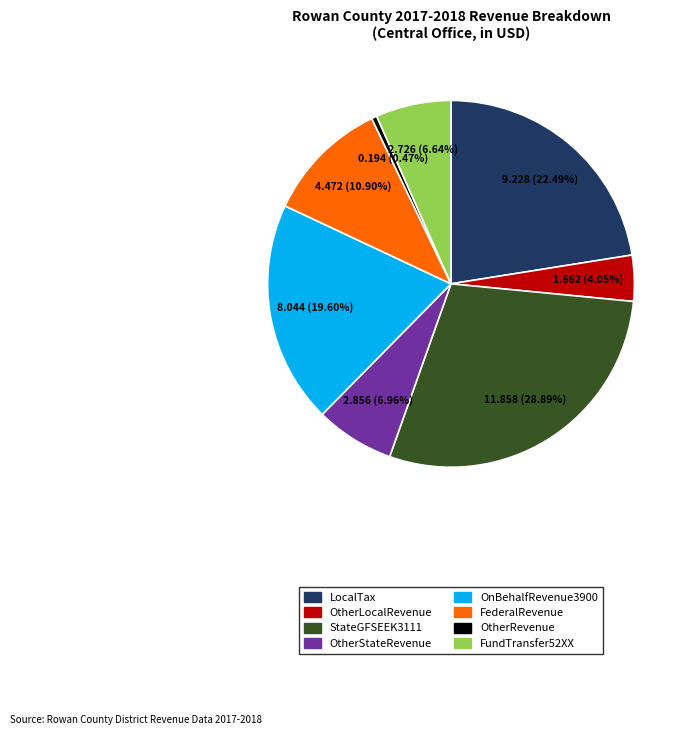

What is the ratio of the value at OnBehalfRevenue3900 to the value at StateGFSEEK3111?

0.7